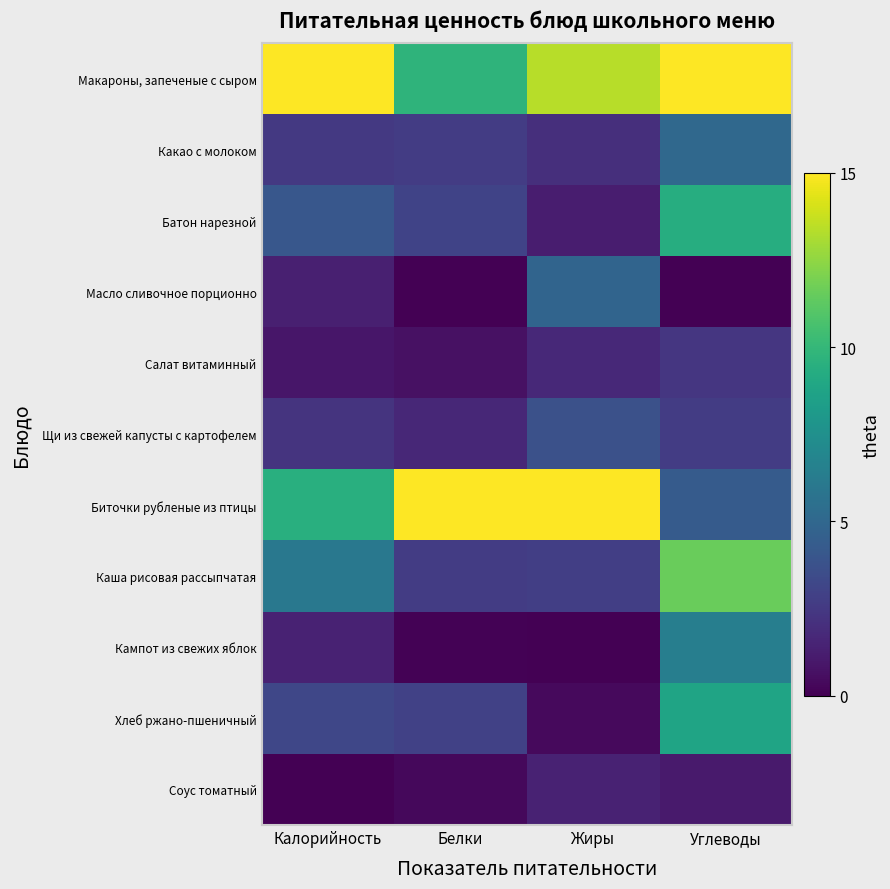

Which series changed the most between Калорийность and Белки?

Биточки рубленые из птицы